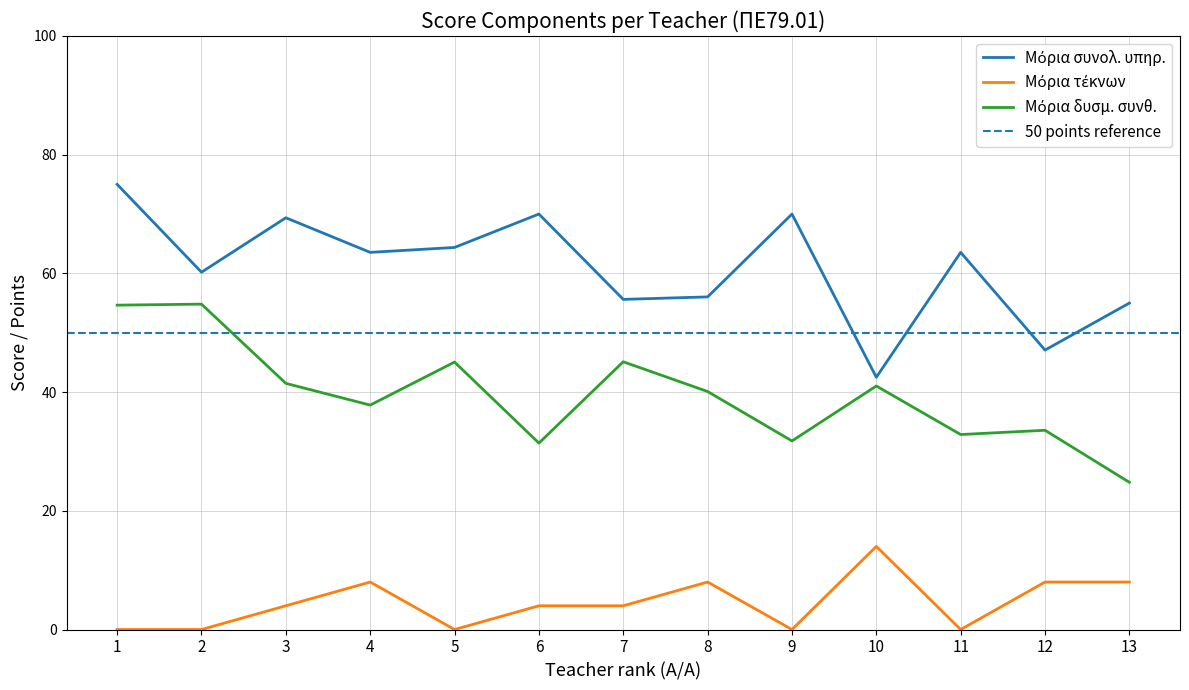

Where does the Μόρια τέκνων series first go above 4?

4